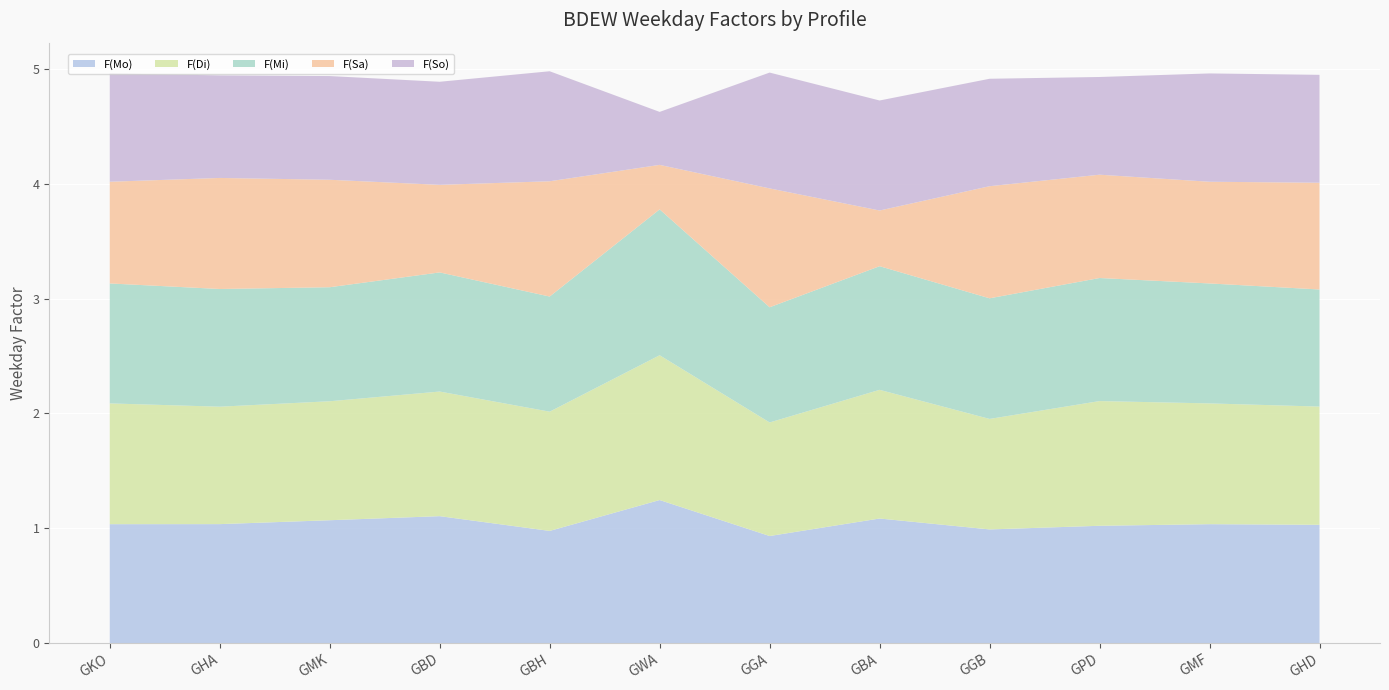

Reading right to left, transcribe all the data shown in this chart.

F(Mo): 1.0	1.0	1.0	1.0	1.1	0.9	1.2	1.0	1.1	1.1	1.0	1.0
F(Di): 1.0	1.1	1.1	1.0	1.1	1.0	1.3	1.0	1.1	1.0	1.0	1.1
F(Mi): 1.0	1.0	1.1	1.1	1.1	1.0	1.3	1.0	1.0	1.0	1.0	1.0
F(Sa): 0.9	0.9	0.9	1.0	0.5	1.0	0.4	1.0	0.8	0.9	1.0	0.9
F(So): 0.9	0.9	0.9	0.9	1.0	1.0	0.5	1.0	0.9	0.9	0.9	0.9